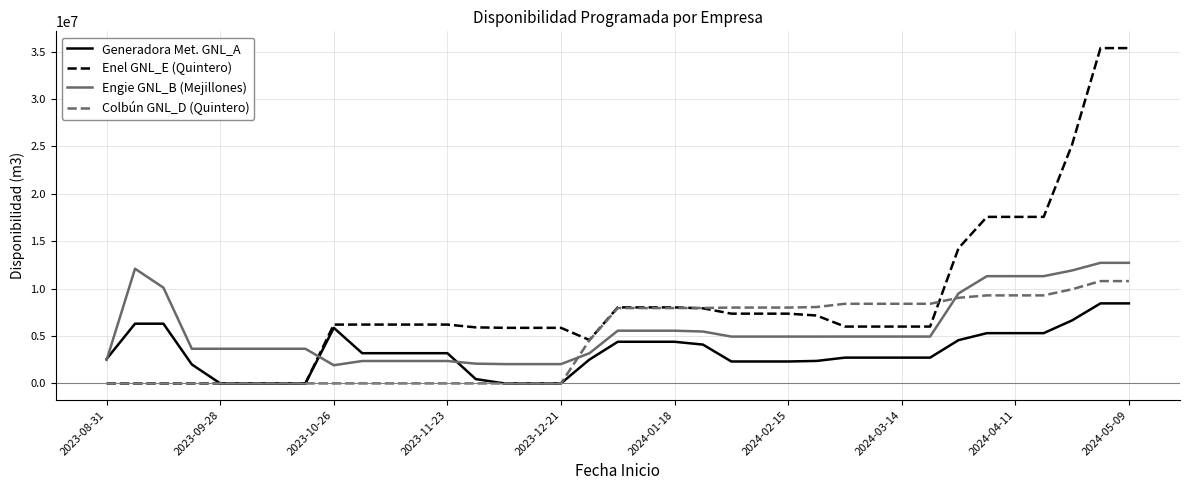

After their last crossing, which series has the higher values: Engie GNL_B (Mejillones) or Colbún GNL_D (Quintero)?

Engie GNL_B (Mejillones)